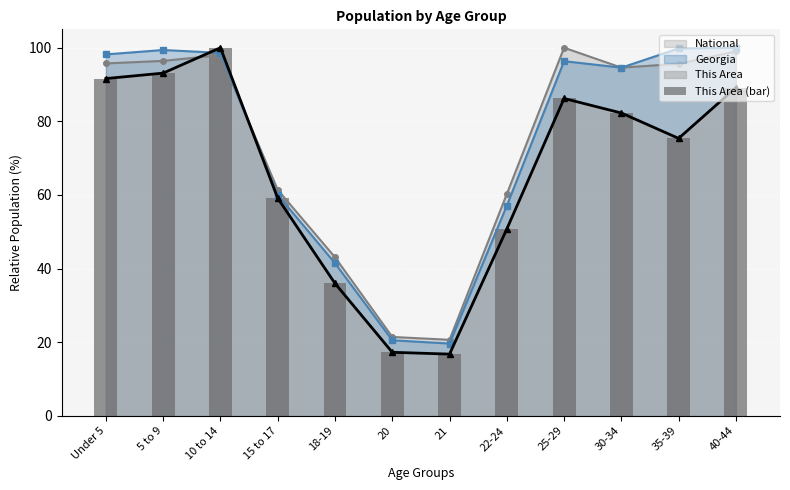

What is the label of the 2nd bar from the right?

35-39